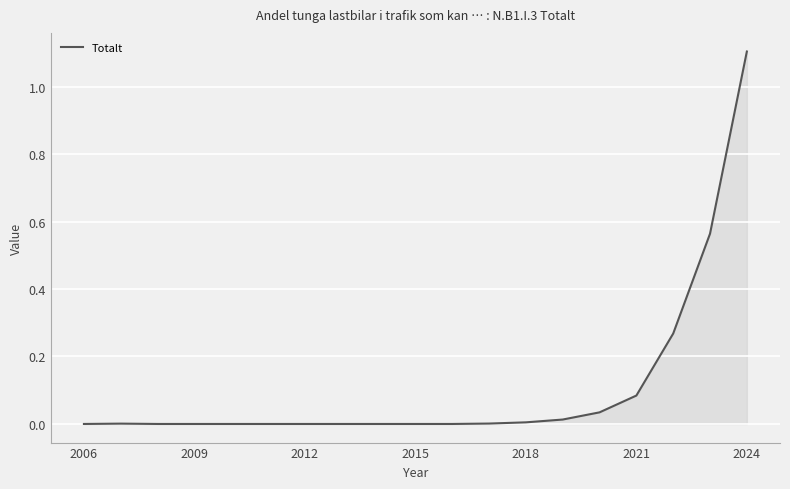

What is the sum of all values?

2.1